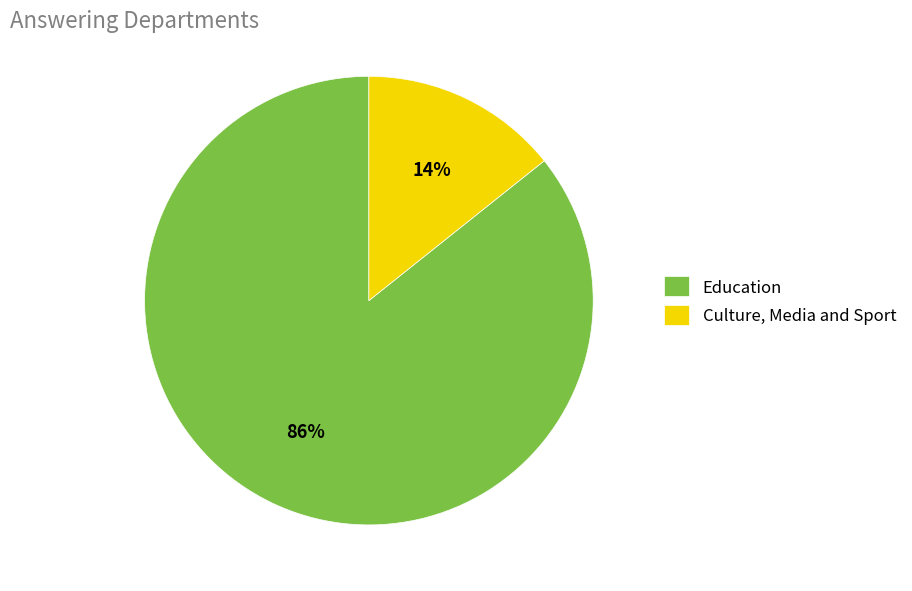

True or false: Education accounts for 86% of the total.

True